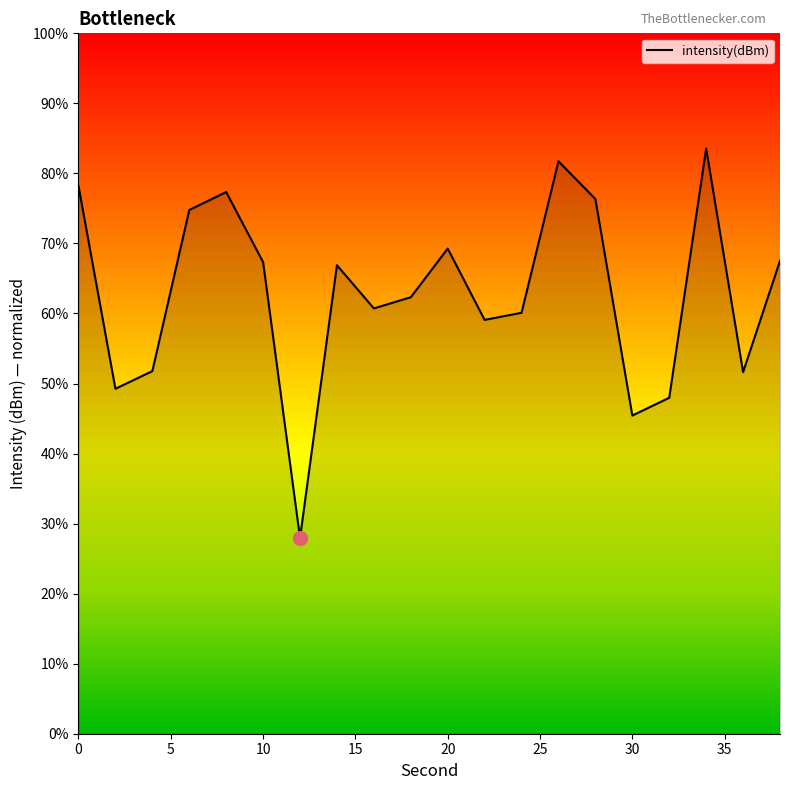

What is the maximum value shown in the chart?

83.6